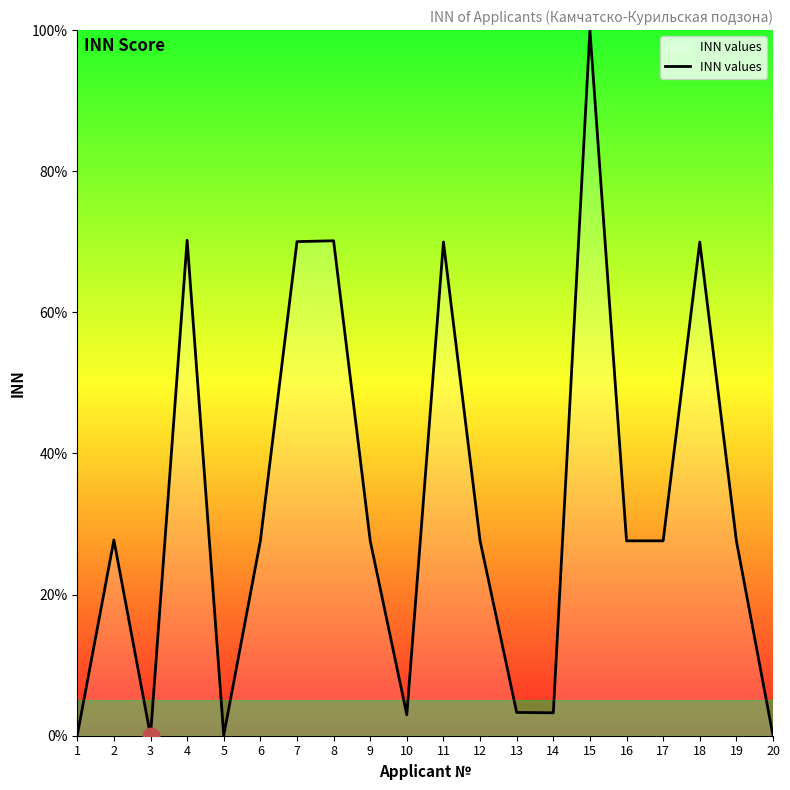

How many values exceed 27?

13